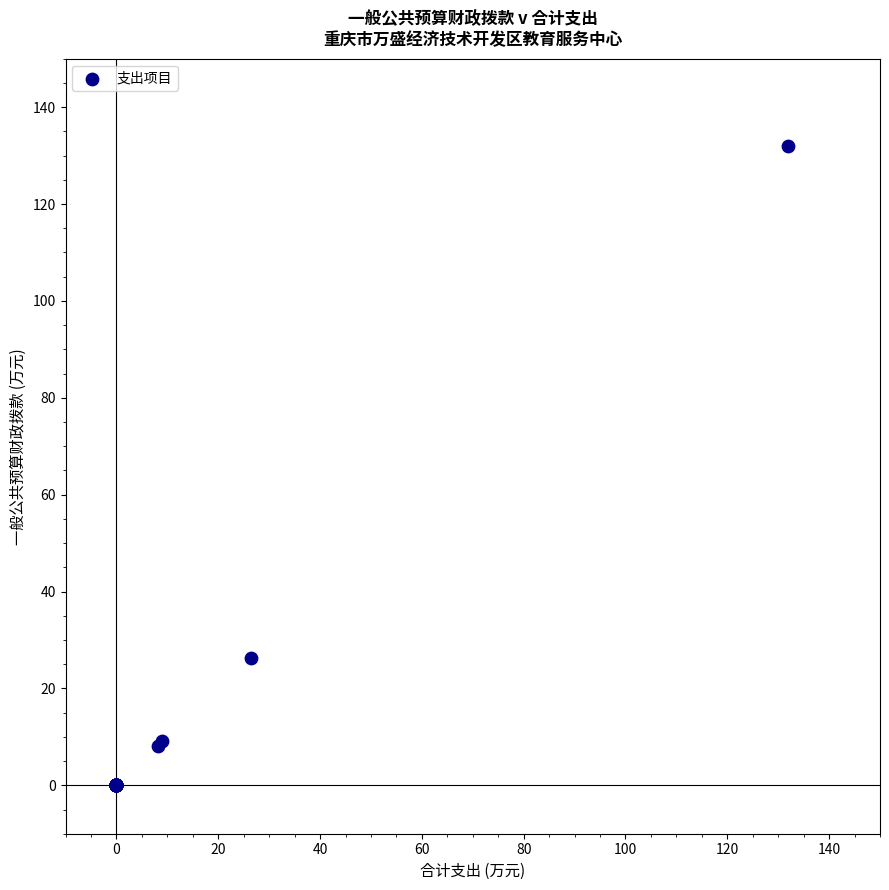

What Y value in the scatter plot is closest to 65?

26.3